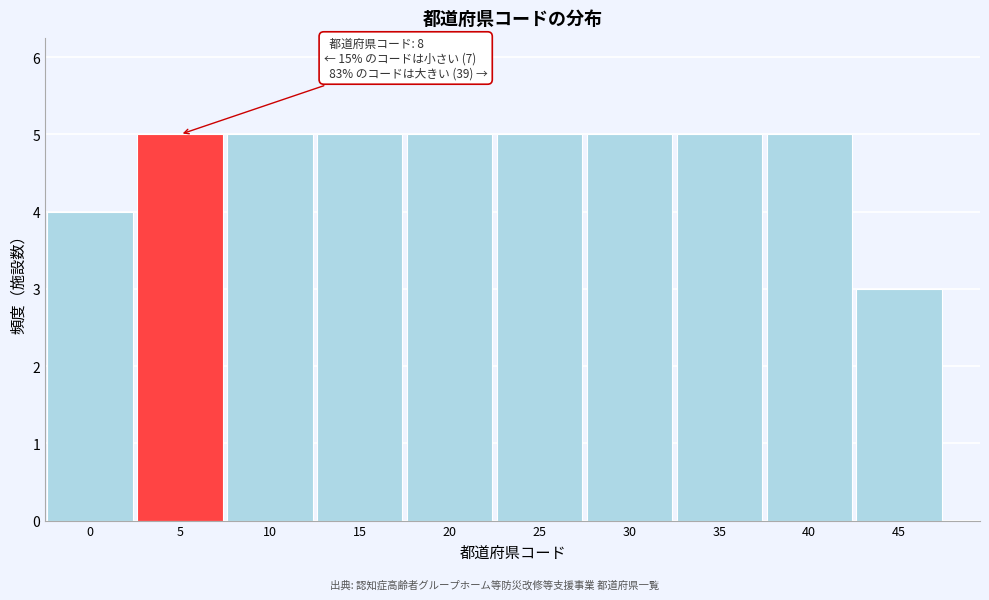

Reading left to right, extract all data points from this chart.

0=4	5=5	10=5	15=5	20=5	25=5	30=5	35=5	40=5	45=3